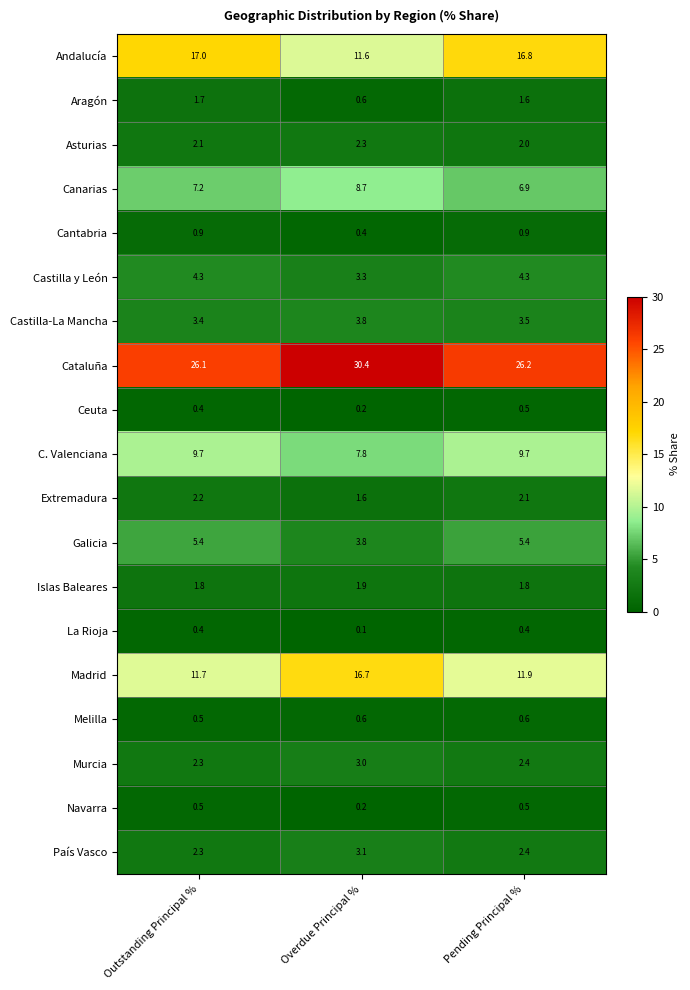

Is it true that Andalucía equals 6.1 at Pending Principal %?

False